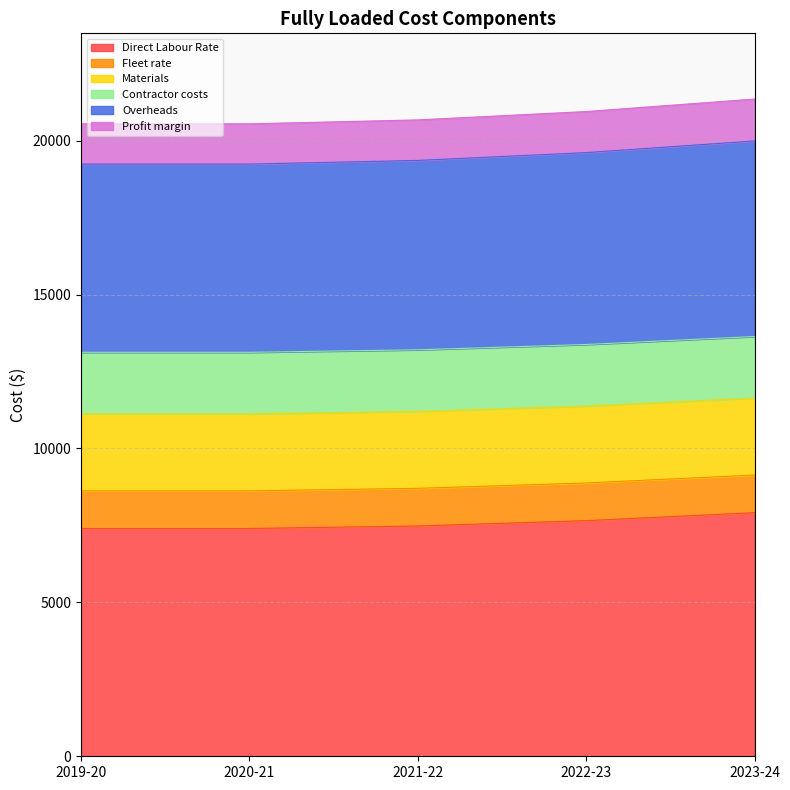

Where is Direct Labour Rate nearest to the value 7656?

2022-23